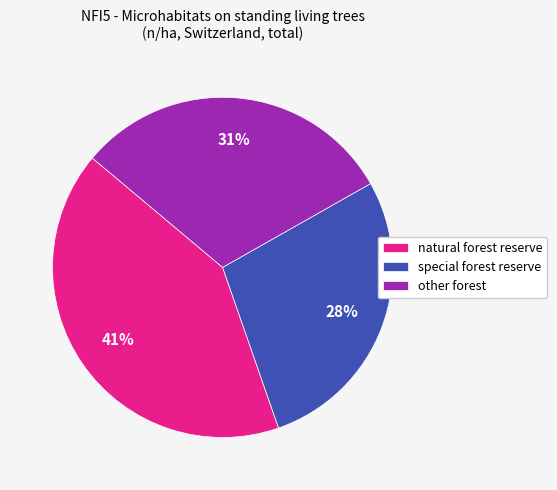

Is the sum of natural forest reserve and special forest reserve greater than half?

Yes